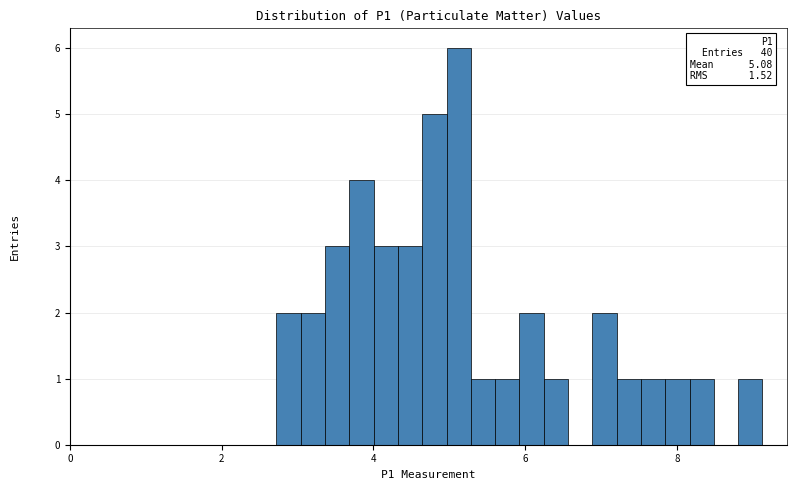

Read against the x-axis, roughly where is the centre of the tallest bar?

5.2